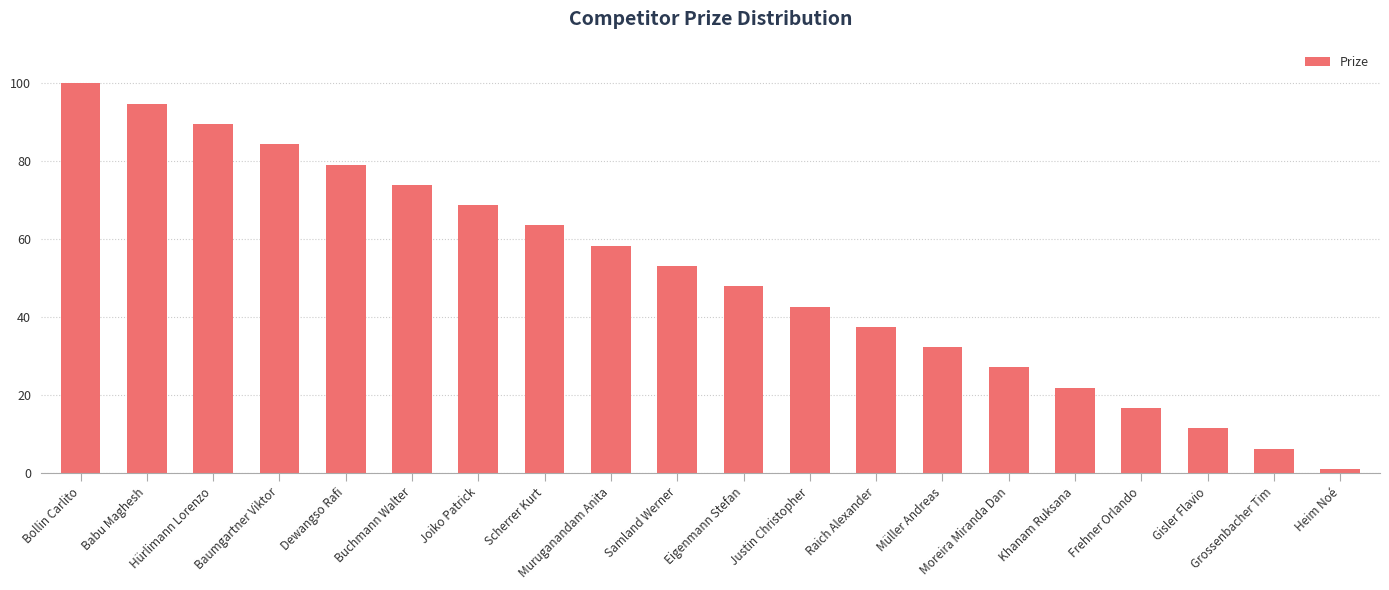

How many bars are there in total?

20